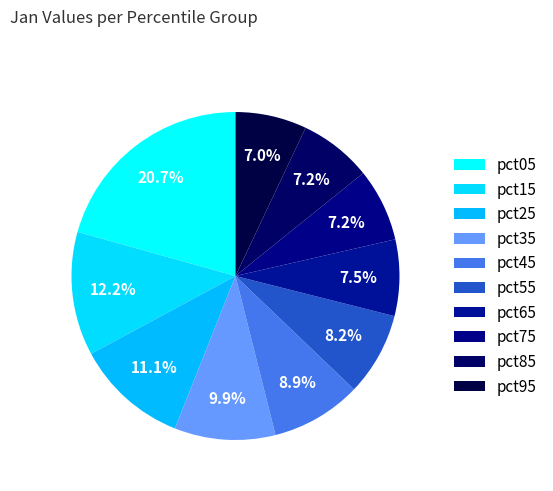

Which has a higher value, pct65 or pct25?

pct25